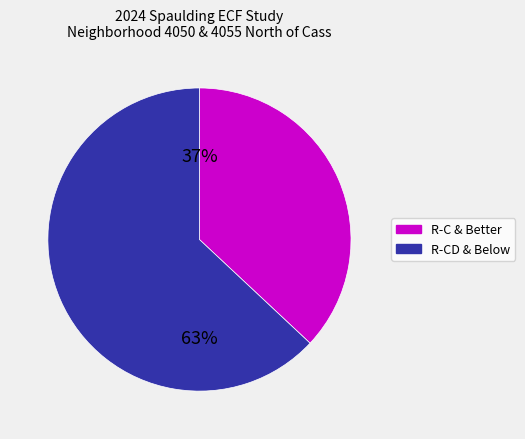

Combined, do R-C & Better and R-CD & Below account for over 50%?

Yes